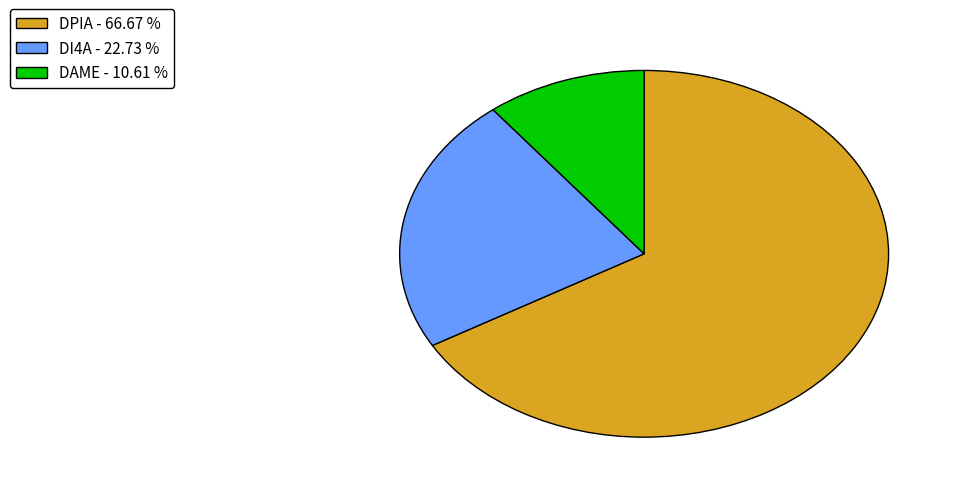

Which category has the biggest portion of the pie?

DPIA